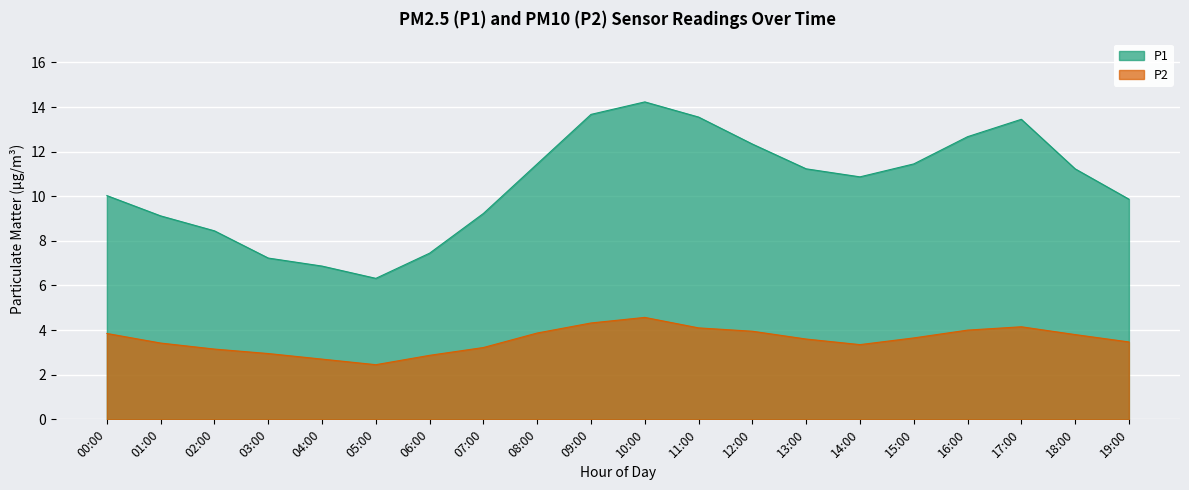

List the series in order of their overall mean, lowest first.

P2, P1